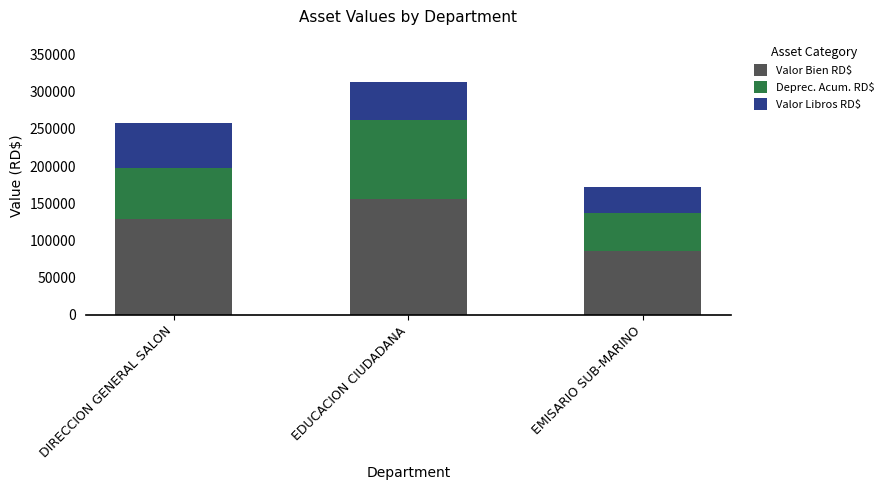

What is the total value across all series at EMISARIO SUB-MARINO?

171896.0